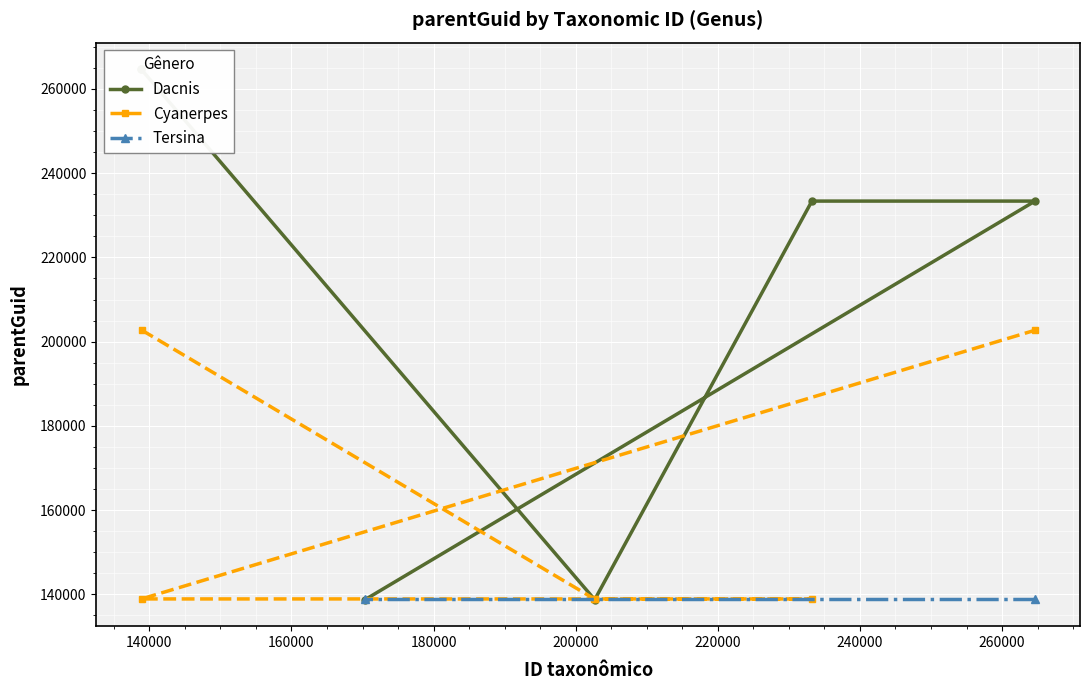

What is the maximum value for Cyanerpes?

202723